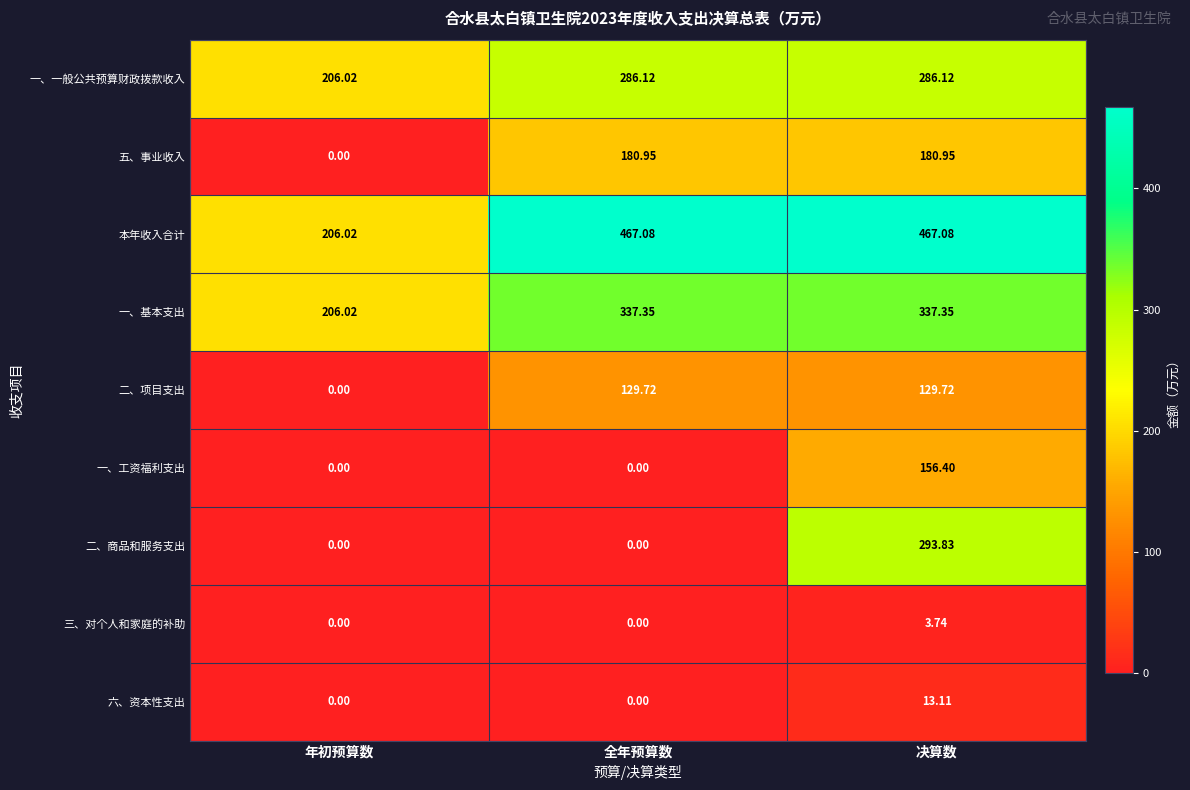

At which category is the sum across all series the highest?

决算数